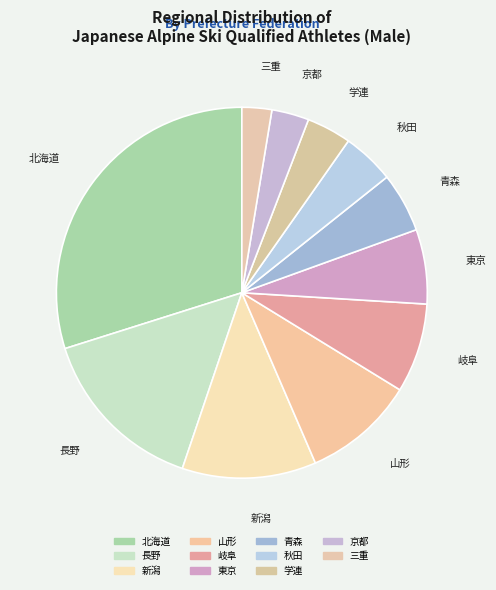

Do 東京 and 山形 together represent more than half of the pie?

No